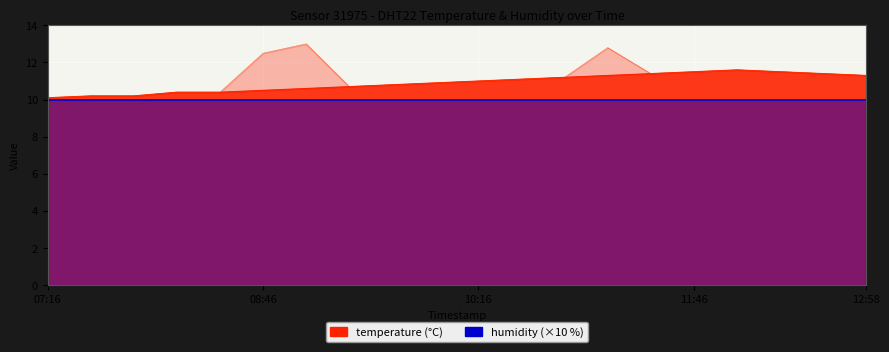

At which label does the data first exceed 11?

10:34